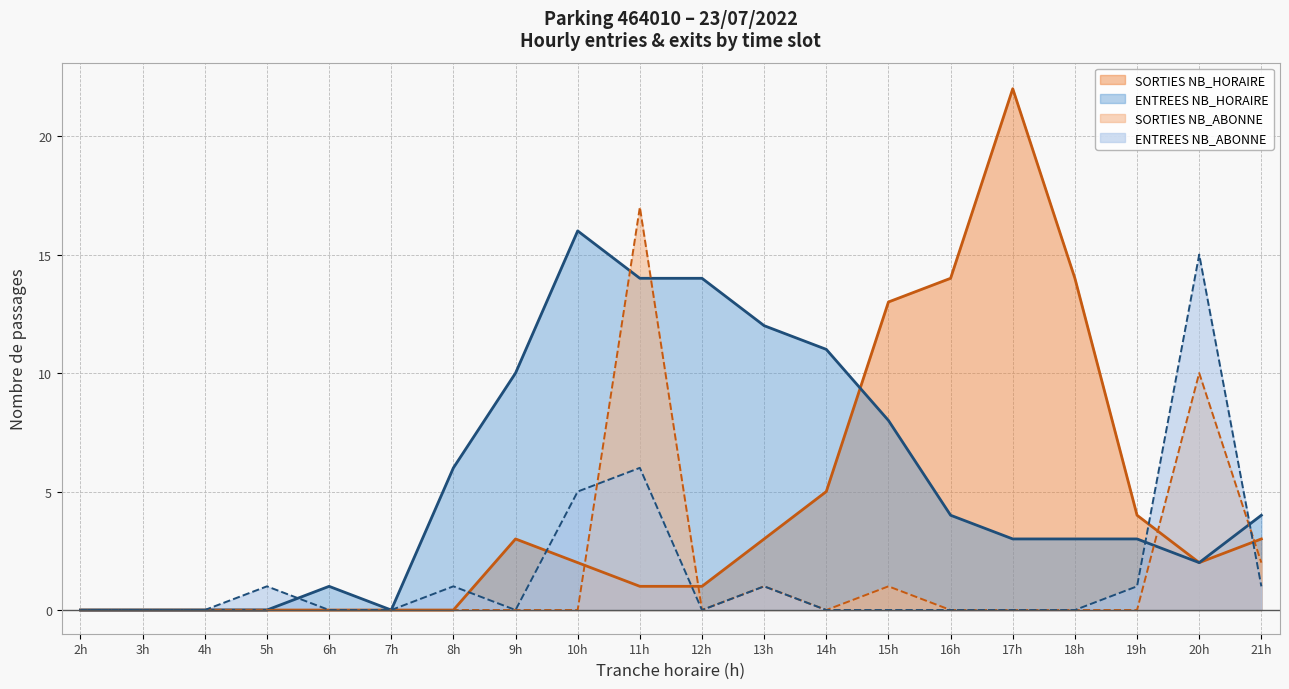

Does the chart display data point markers on the line(s)?

No